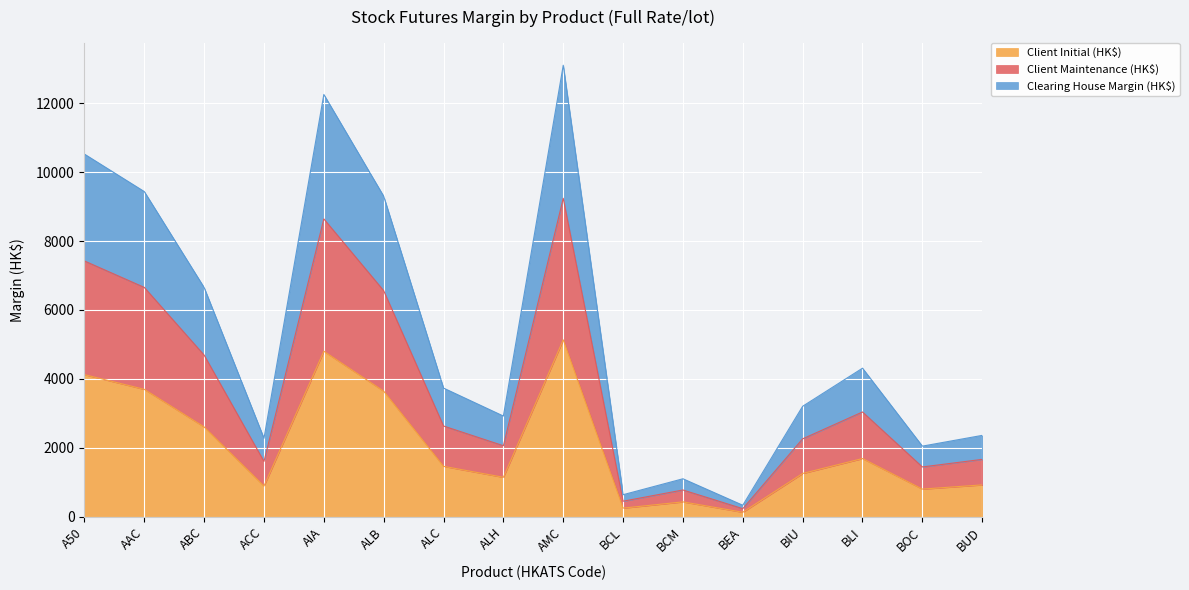

What value does the Client Initial (HK$) series have at ALH?

1145